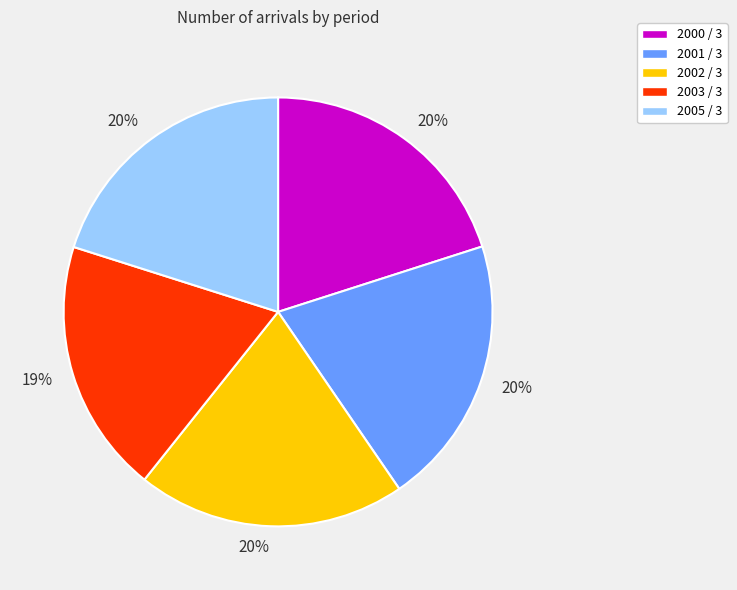

To the nearest percent, what is the difference between the largest and smallest slice percentages?

1%